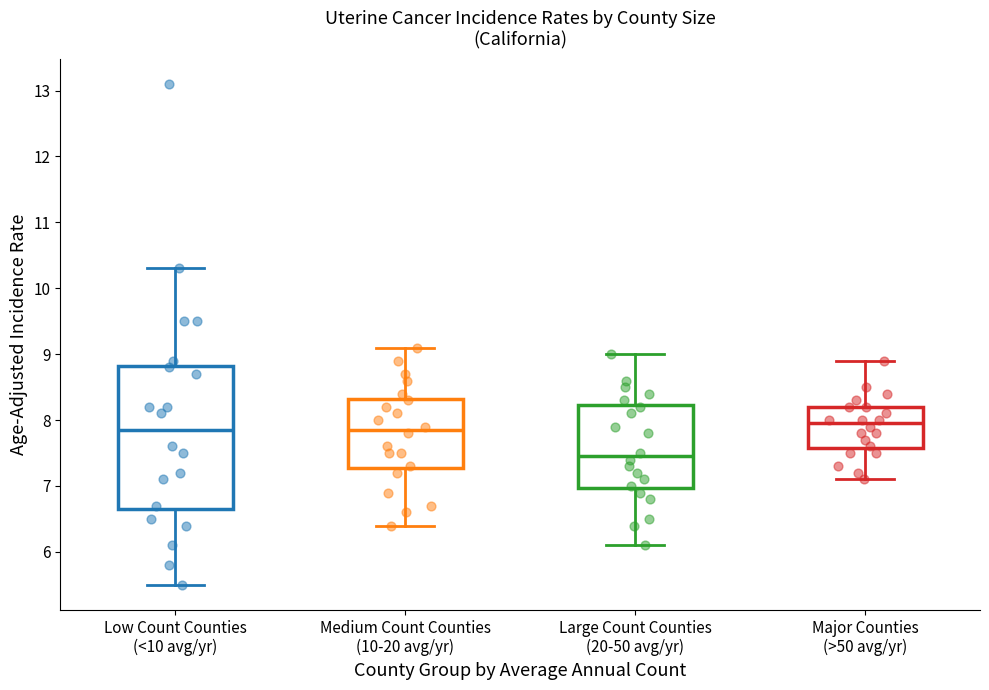

Reading left to right, read every box against the y-axis: the position of its median line, the range the box covers, and the ends of its whiskers. The values are not printed on the chart, so give them approximately, as read against the axis.

Low Count Counties (<10 avg/yr): median 7.9, box 6.7 to 8.8, whiskers 5.5 to 10.3
Medium Count Counties (10-20 avg/yr): median 7.9, box 7.3 to 8.3, whiskers 6.4 to 9.1
Large Count Counties (20-50 avg/yr): median 7.5, box 7.0 to 8.2, whiskers 6.1 to 9.0
Major Counties (>50 avg/yr): median 8.0, box 7.6 to 8.2, whiskers 7.1 to 8.9